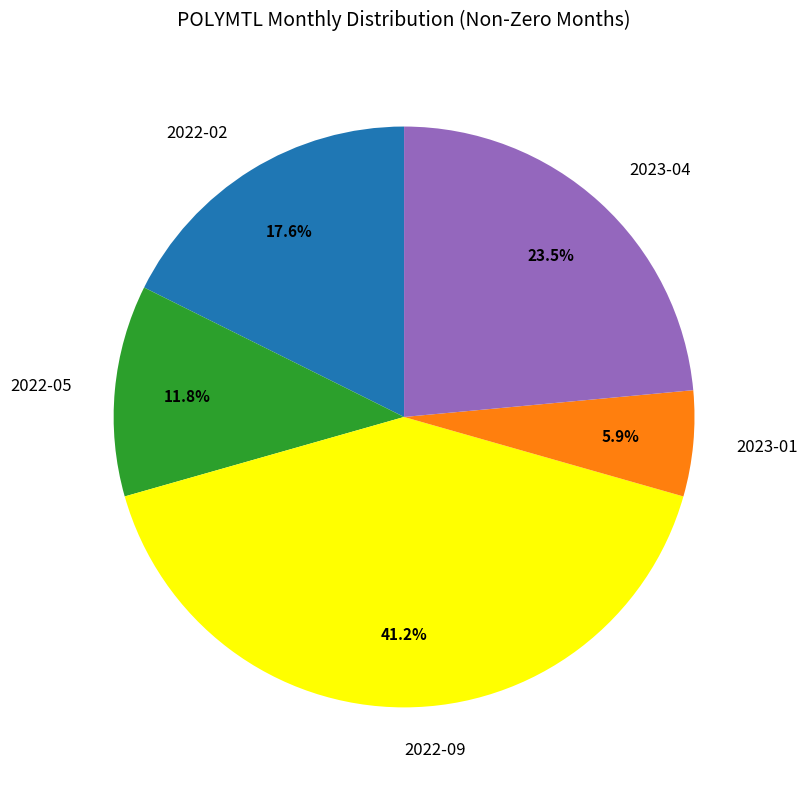

Which category has the biggest portion of the pie?

2022-09